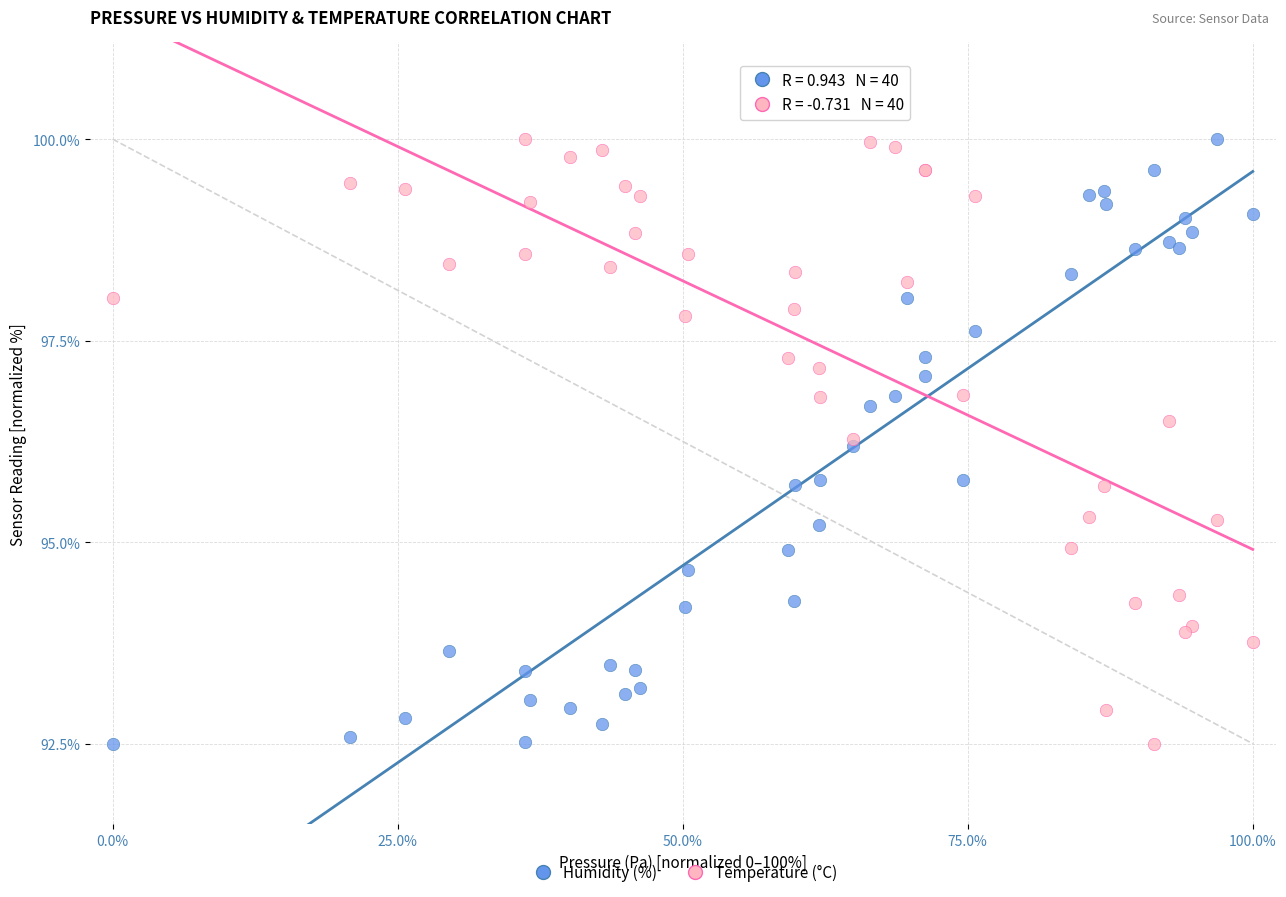

What are all the series names shown in the legend?

Humidity (%), Temperature (°C)